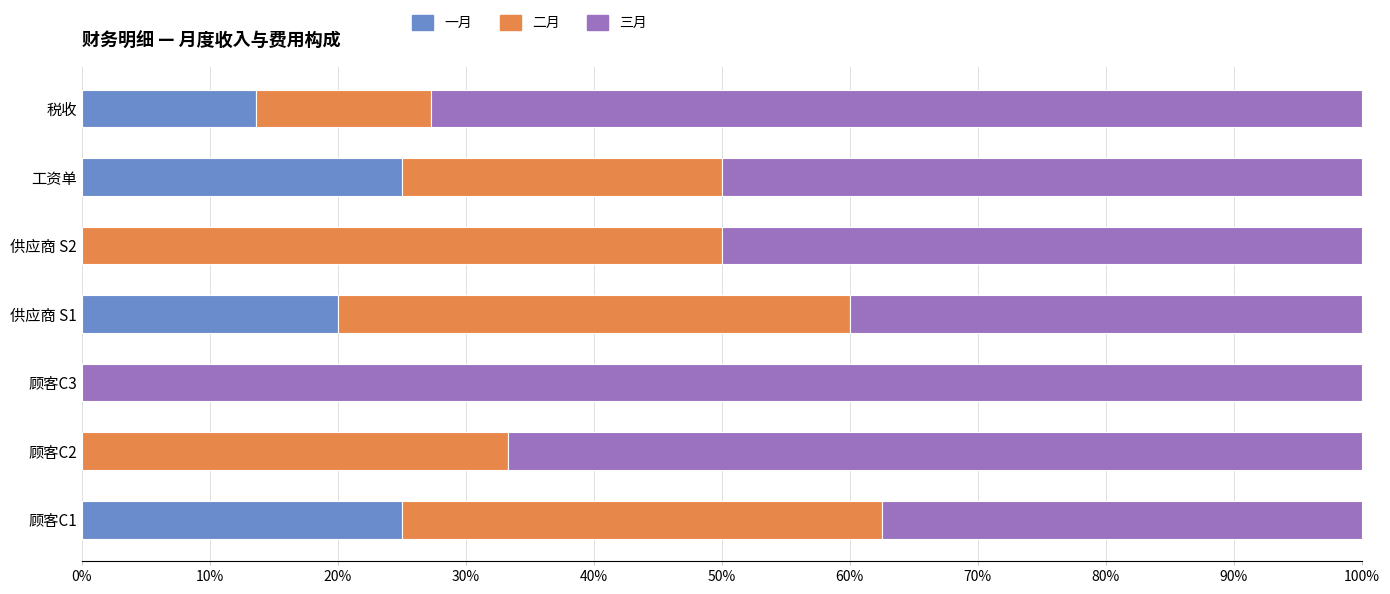

What is the total value across all series at 供应商 S1?

100.0